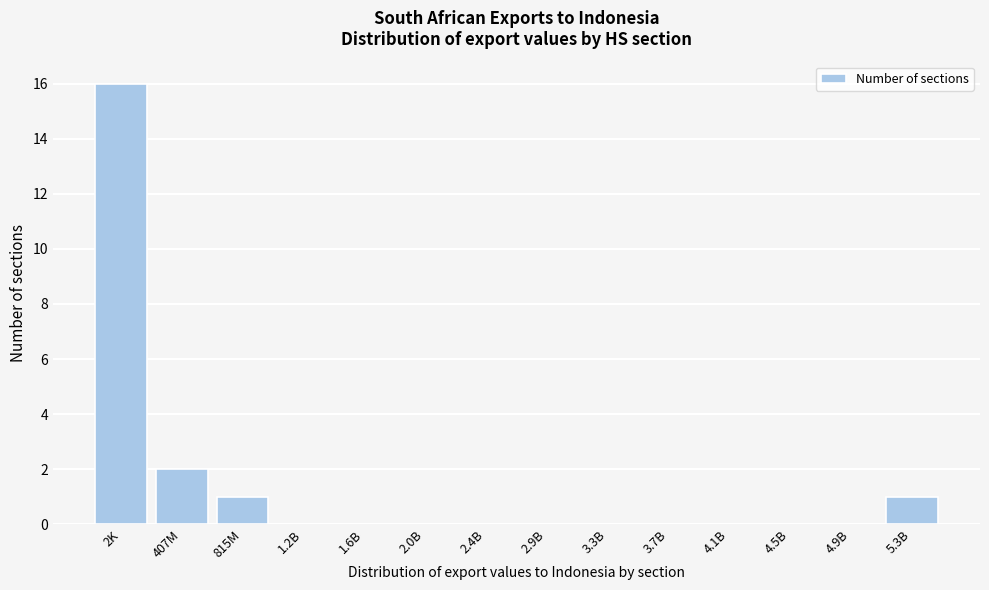

Where is the data nearest to the value 8?

407M